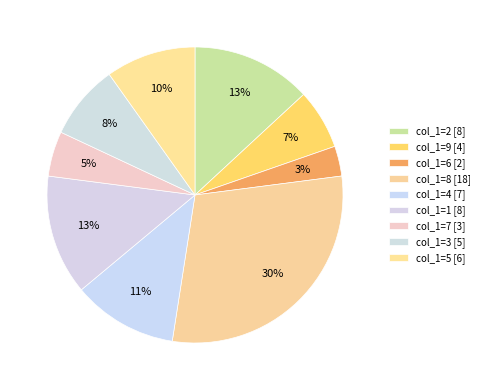

Count the number of slices in the pie.

9